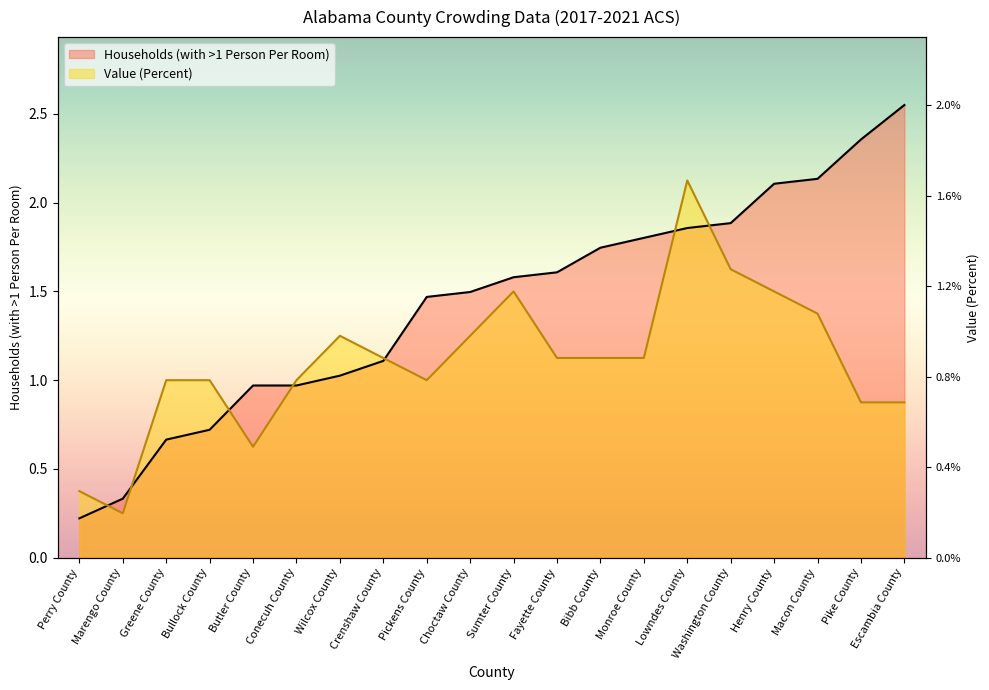

How many lines are shown in the chart?

2